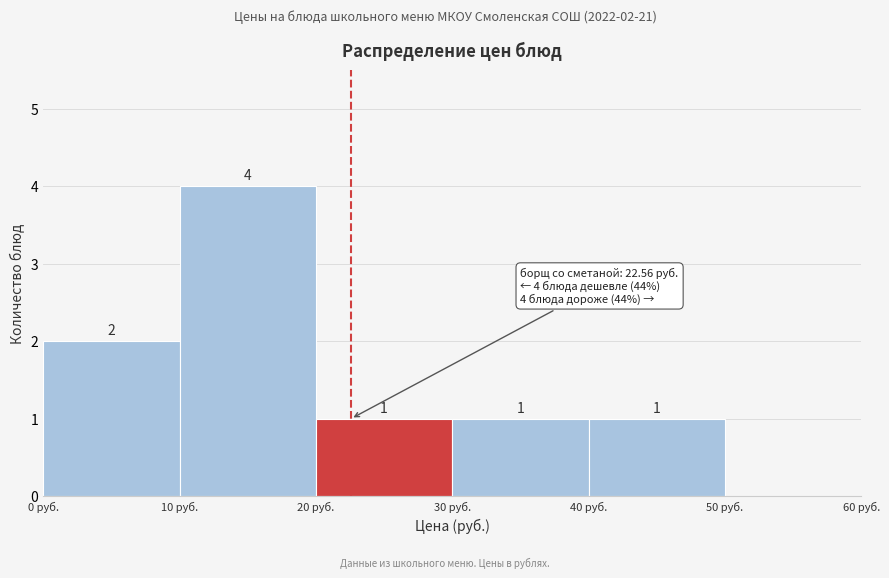

Over which range of the x-axis is the bar tallest?

10 to 20